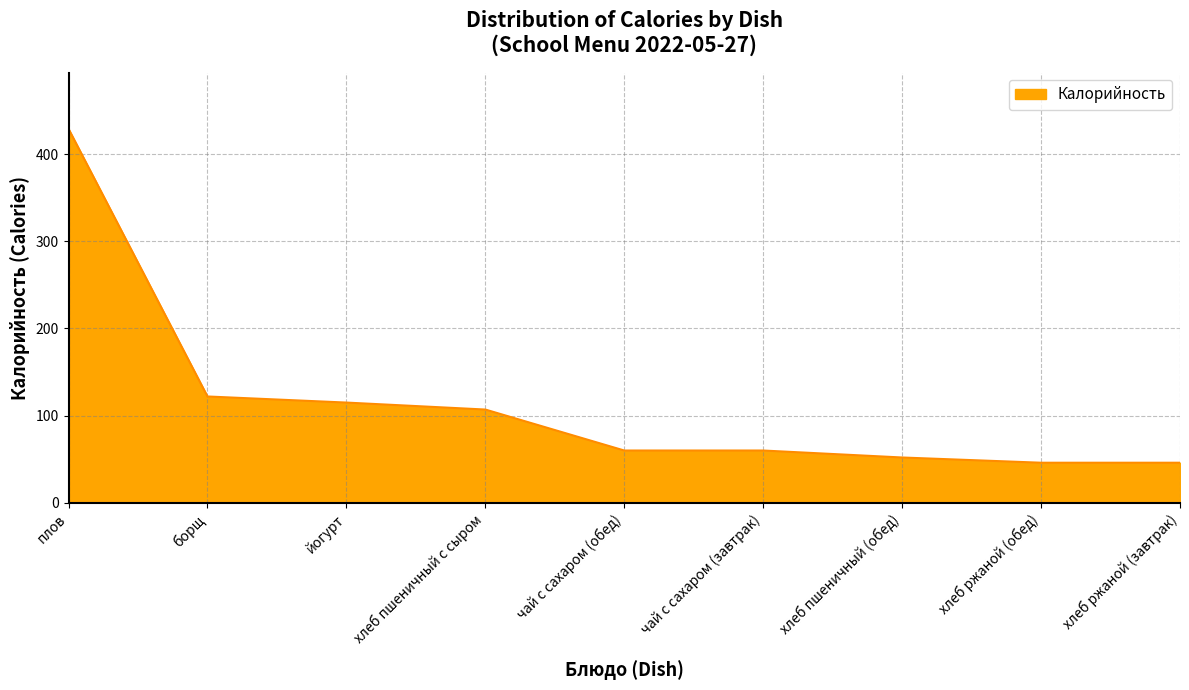

What is the smallest value displayed?

46